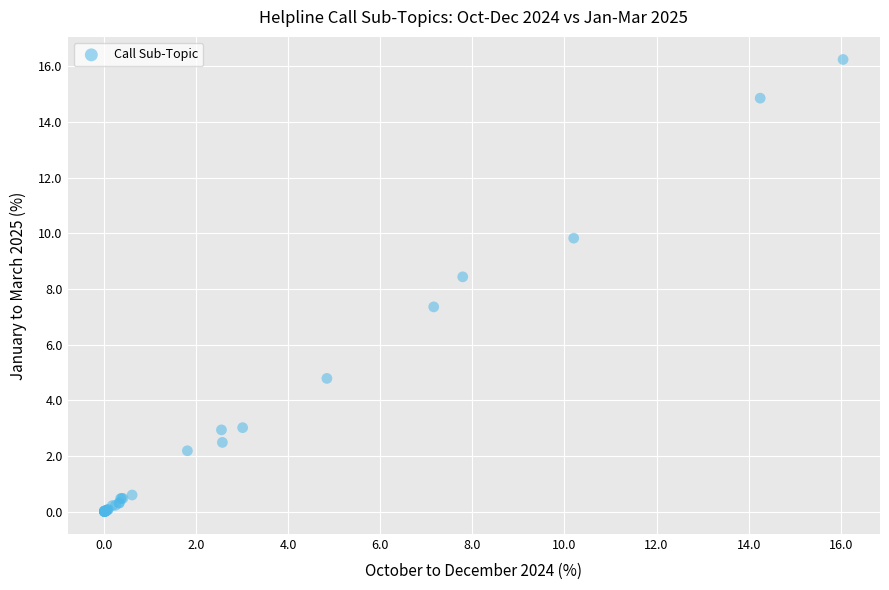

What Y value in the scatter plot is closest to 8?

8.4